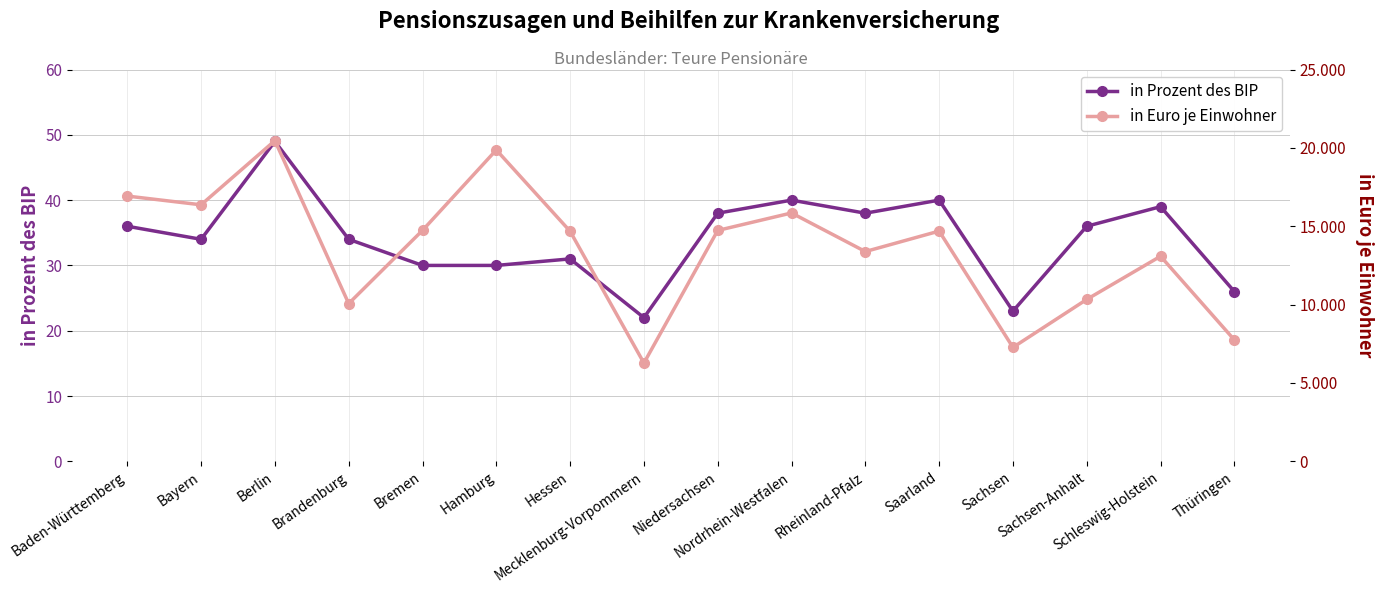

Reading right to left, what are all the values shown in this chart?

in Prozent des BIP: Thüringen=26	Schleswig-Holstein=39	Sachsen-Anhalt=36	Sachsen=23	Saarland=40	Rheinland-Pfalz=38	Nordrhein-Westfalen=40	Niedersachsen=38	Mecklenburg-Vorpommern=22	Hessen=31	Hamburg=30	Bremen=30	Brandenburg=34	Berlin=49	Bayern=34	Baden-Württemberg=36
in Euro je Einwohner: Thüringen=7746	Schleswig-Holstein=13085	Sachsen-Anhalt=10331	Sachsen=7269	Saarland=14691	Rheinland-Pfalz=13385	Nordrhein-Westfalen=15848	Niedersachsen=14732	Mecklenburg-Vorpommern=6270	Hessen=14679	Hamburg=19870	Bremen=14737	Brandenburg=10064	Berlin=20464	Bayern=16368	Baden-Württemberg=16926